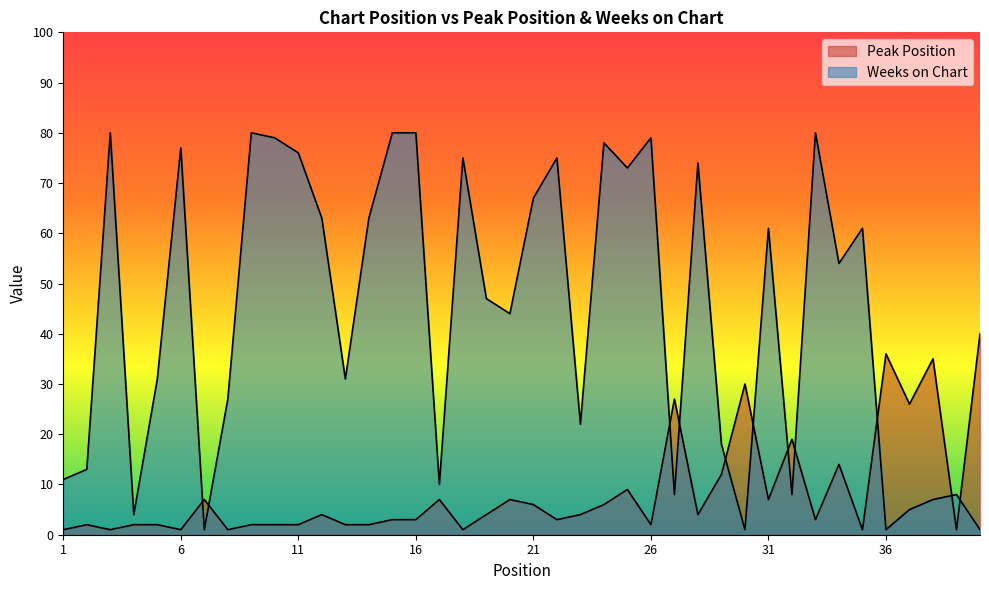

What is the difference between the Peak Position values at 31 and 21?

1